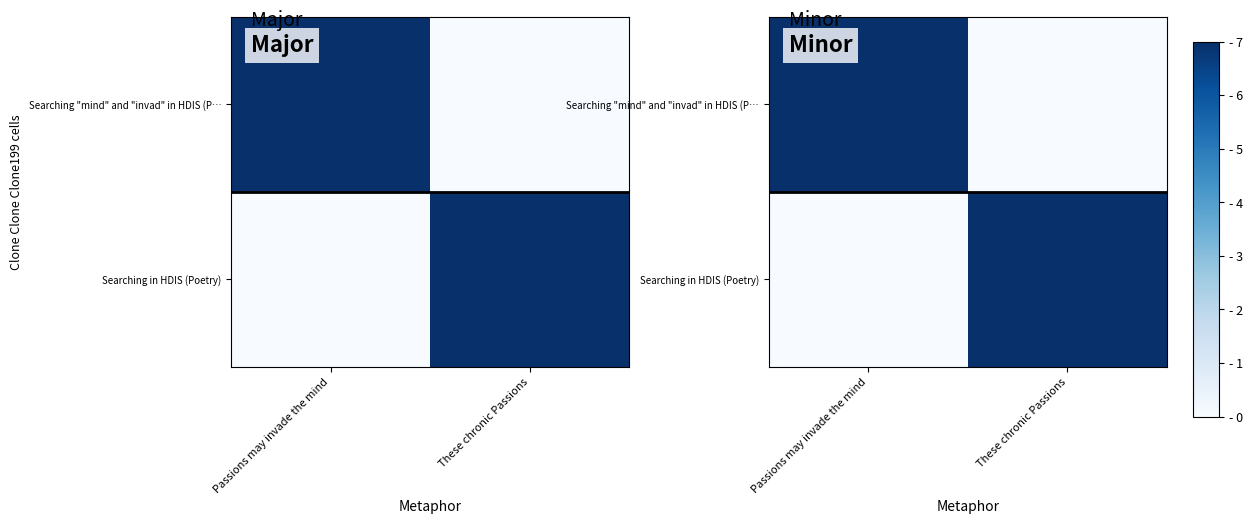

What is the difference between the highest and lowest values at Passions may invade the mind?

7.0